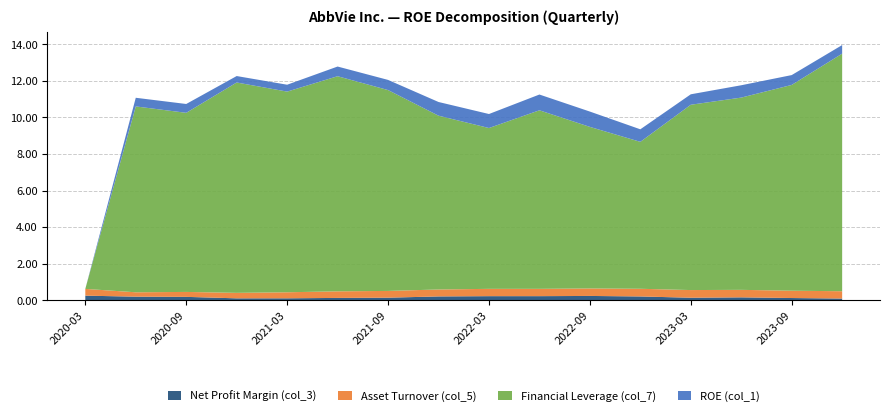

Reading left to right, extract all data points from this chart.

Net Profit Margin (col_3): 2020-03-31=0.2	2020-06-30=0.2	2020-09-30=0.2	2020-12-31=0.1	2021-03-31=0.1	2021-06-30=0.1	2021-09-30=0.1	2021-12-31=0.2	2022-03-31=0.2	2022-06-30=0.2	2022-09-30=0.2	2022-12-31=0.2	2023-03-31=0.1	2023-06-30=0.2	2023-09-30=0.1	2023-12-31=0.1
Asset Turnover (col_5): 2020-03-31=0.4	2020-06-30=0.2	2020-09-30=0.3	2020-12-31=0.3	2021-03-31=0.3	2021-06-30=0.4	2021-09-30=0.4	2021-12-31=0.4	2022-03-31=0.4	2022-06-30=0.4	2022-09-30=0.4	2022-12-31=0.4	2023-03-31=0.4	2023-06-30=0.4	2023-09-30=0.4	2023-12-31=0.4
Financial Leverage (col_7): 2020-03-31=0.0	2020-06-30=10.2	2020-09-30=9.8	2020-12-31=11.5	2021-03-31=11.0	2021-06-30=11.8	2021-09-30=11.0	2021-12-31=9.5	2022-03-31=8.8	2022-06-30=9.8	2022-09-30=8.8	2022-12-31=8.0	2023-03-31=10.1	2023-06-30=10.5	2023-09-30=11.3	2023-12-31=13.0
ROE (col_1): 2020-03-31=0.0	2020-06-30=0.5	2020-09-30=0.5	2020-12-31=0.4	2021-03-31=0.4	2021-06-30=0.5	2021-09-30=0.6	2021-12-31=0.7	2022-03-31=0.8	2022-06-30=0.9	2022-09-30=0.8	2022-12-31=0.7	2023-03-31=0.6	2023-06-30=0.7	2023-09-30=0.5	2023-12-31=0.5